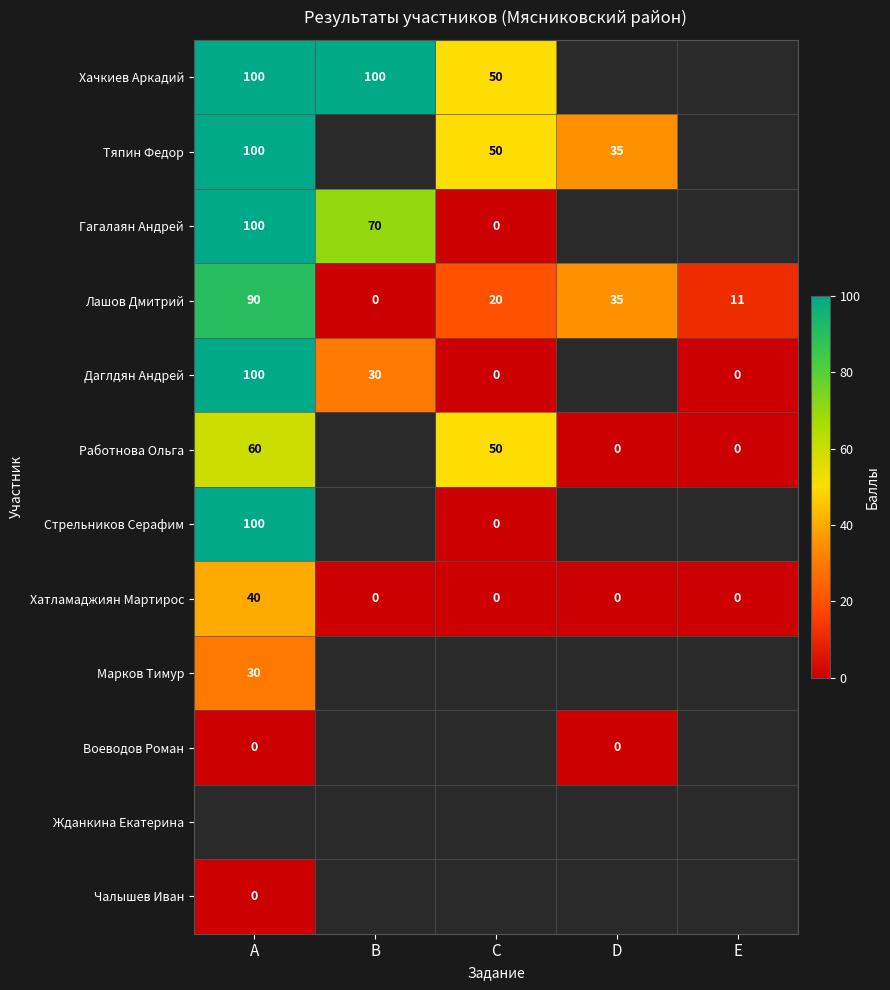

The value of Лашов Дмитрий at D is 35. True or false?

True